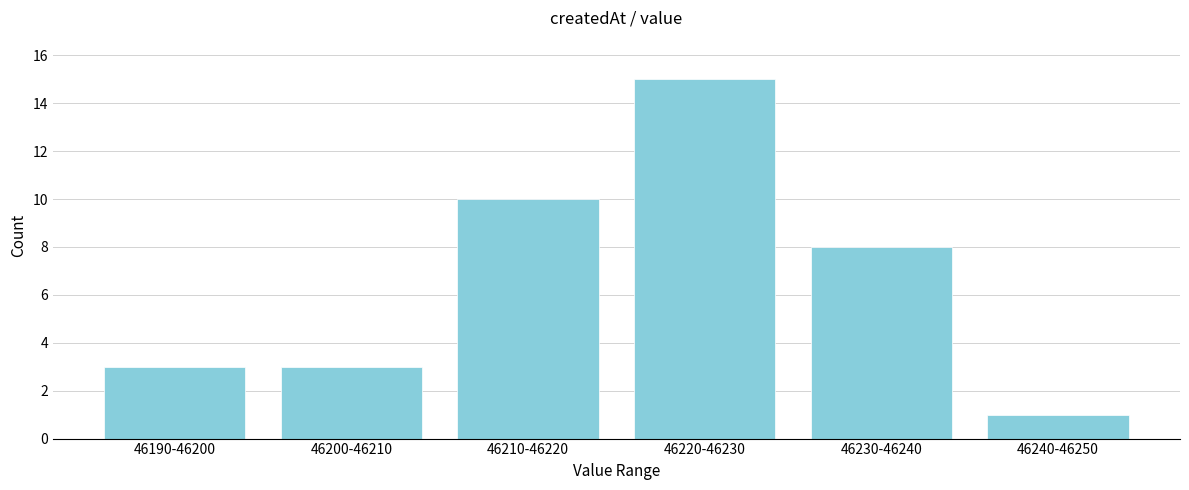

Reading left to right, transcribe all the data shown in this chart.

46190-46200=3	46200-46210=3	46210-46220=10	46220-46230=15	46230-46240=8	46240-46250=1